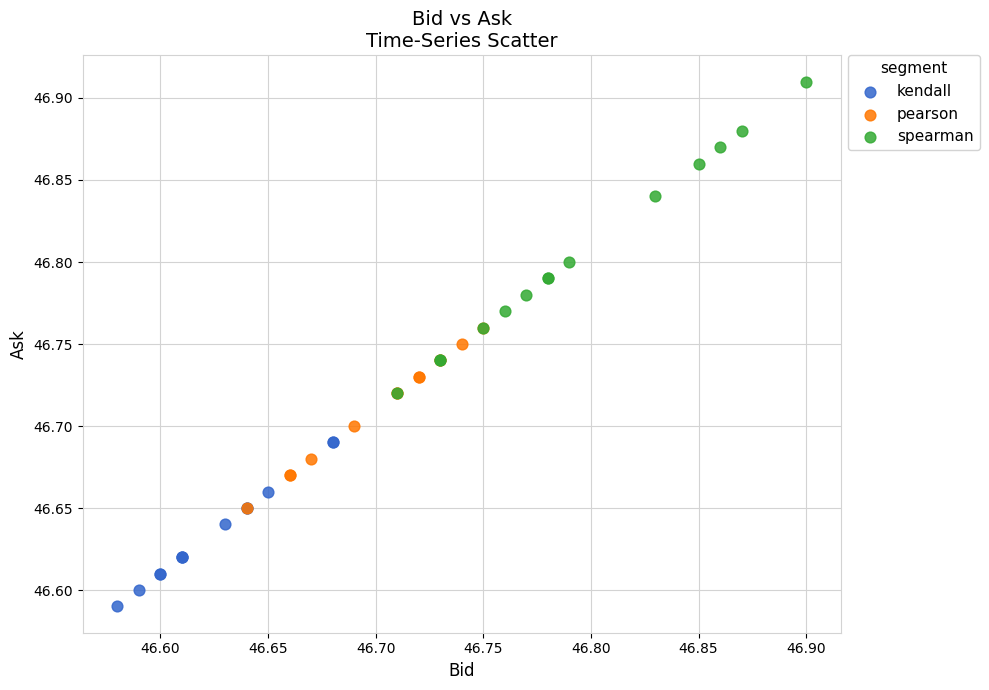

Which series has the largest Y range (max minus min)?

spearman